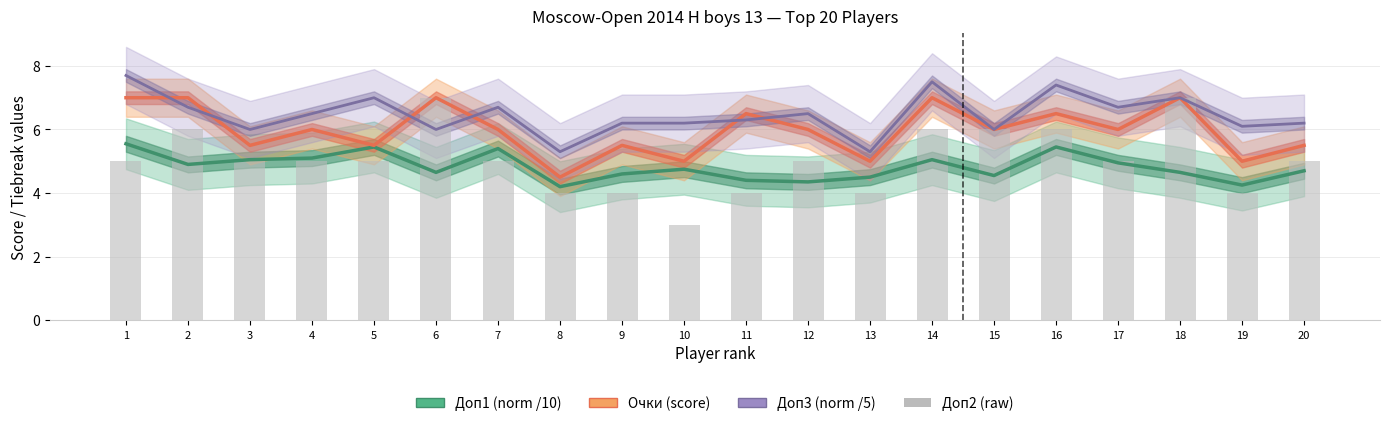

Reading left to right, list all the values displayed in this chart.

Доп1 (norm /10): 5.5	4.9	5.0	5.1	5.5	4.7	5.4	4.2	4.6	4.8	4.4	4.3	4.5	5.0	4.5	5.5	5.0	4.7	4.2	4.7
Очки (score): 7.0	7.0	5.5	6.0	5.5	7.0	6.0	4.5	5.5	5.0	6.5	6.0	5.0	7.0	6.0	6.5	6.0	7.0	5.0	5.5
Доп3 (norm /5): 7.7	6.7	6.0	6.5	7.0	6.0	6.7	5.3	6.2	6.2	6.3	6.5	5.3	7.5	6.0	7.4	6.7	7.0	6.1	6.2
Доп2 (raw): 5.0	6.0	5.0	5.0	5.0	7.0	5.0	4.0	4.0	3.0	4.0	5.0	4.0	6.0	6.0	6.0	5.0	7.0	4.0	5.0